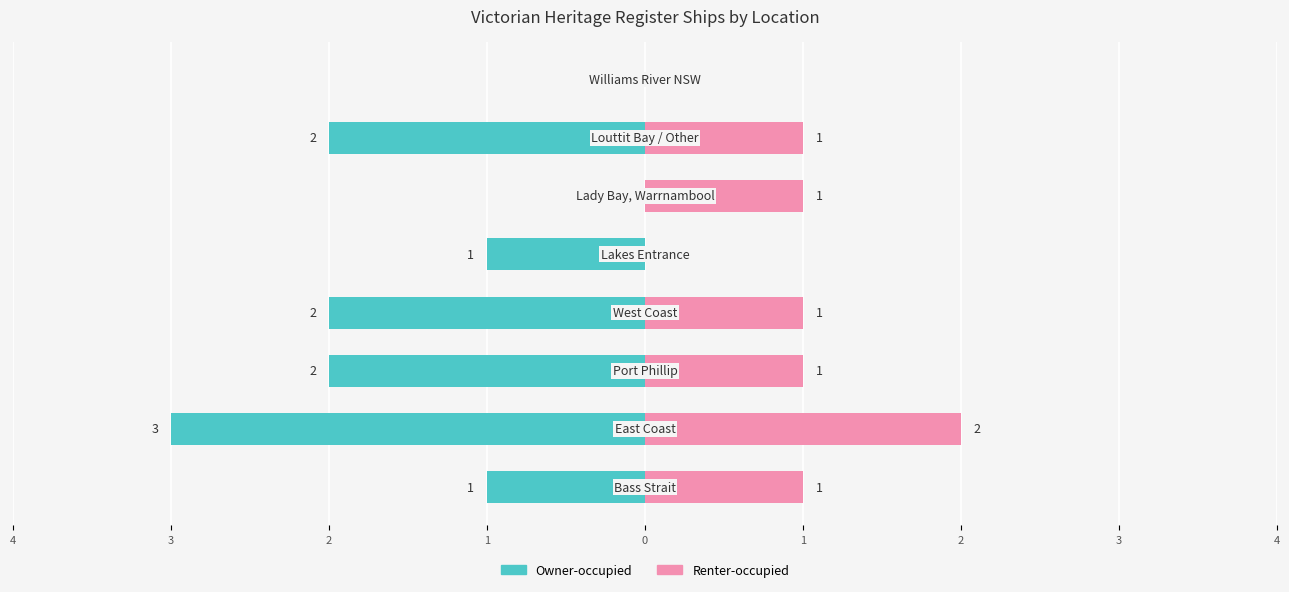

Reading right to left, extract all data points from this chart.

Owner-occupied: 0	-2	0	-1	-2	-2	-3	-1
Renter-occupied: 0	1	1	0	1	1	2	1